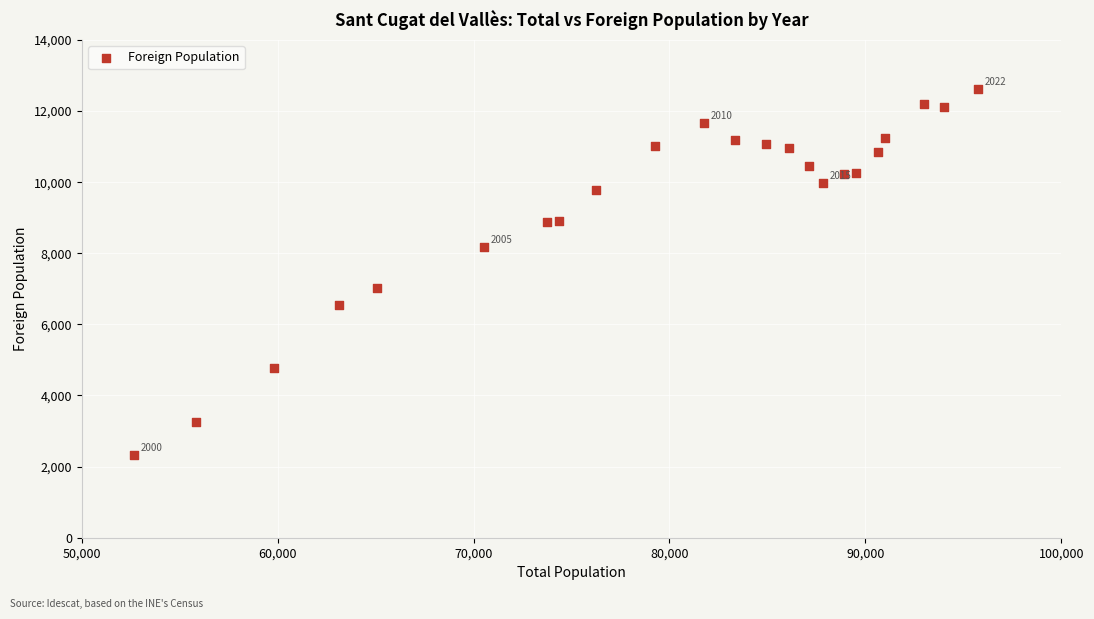

What Y value in the scatter plot is closest to 7469?

7013